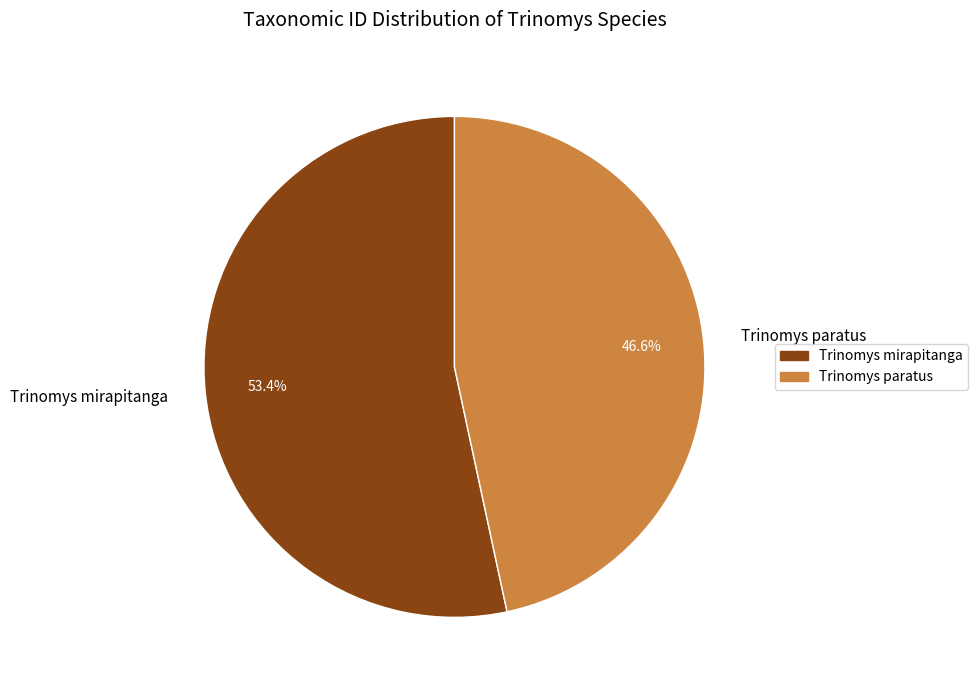

To the nearest percent, what is the combined percentage of Trinomys mirapitanga and Trinomys paratus?

100%